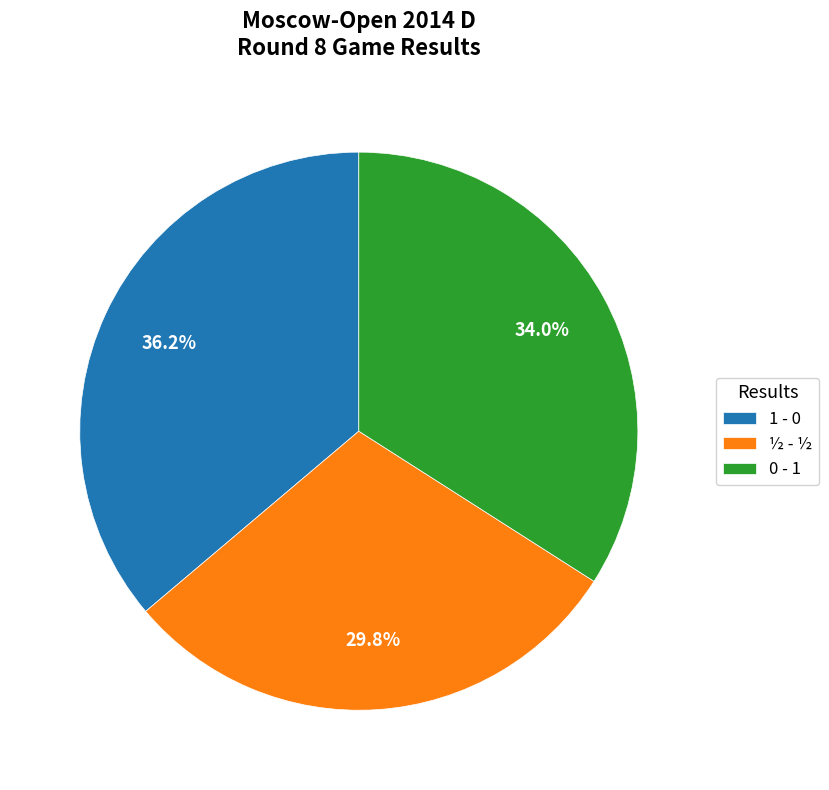

Which slice is the smallest?

½ - ½